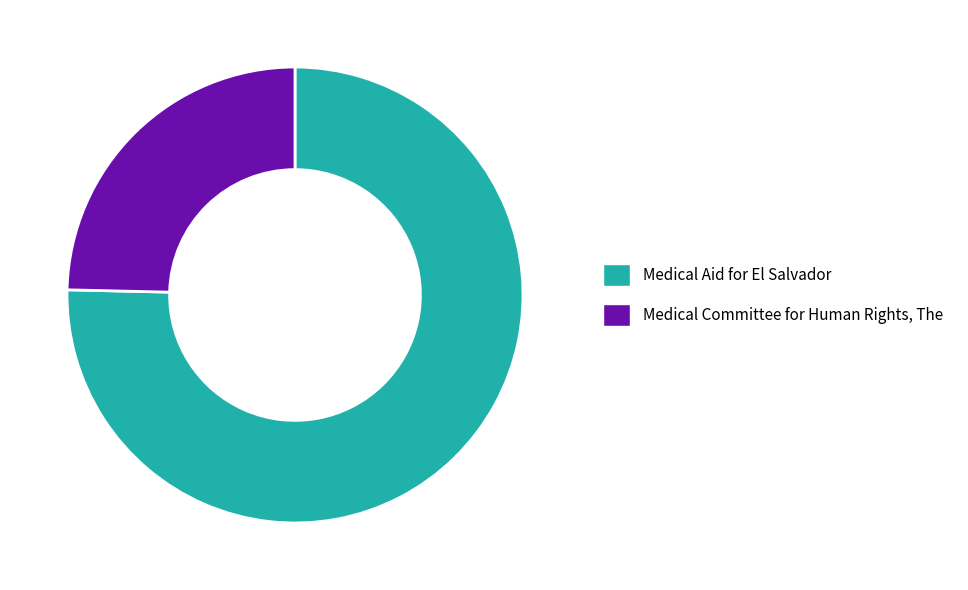

Count the number of slices in the pie.

2